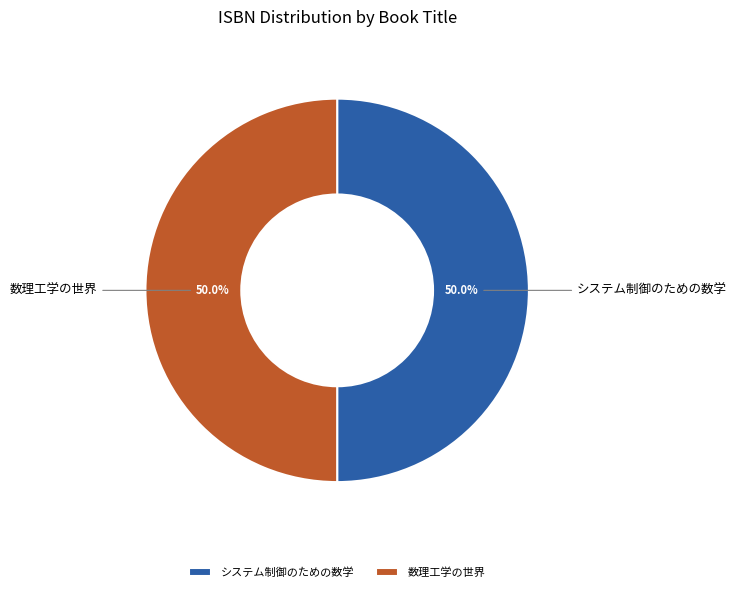

What percentage do 数理工学の世界 and システム制御のための数学 together represent?

100.0%